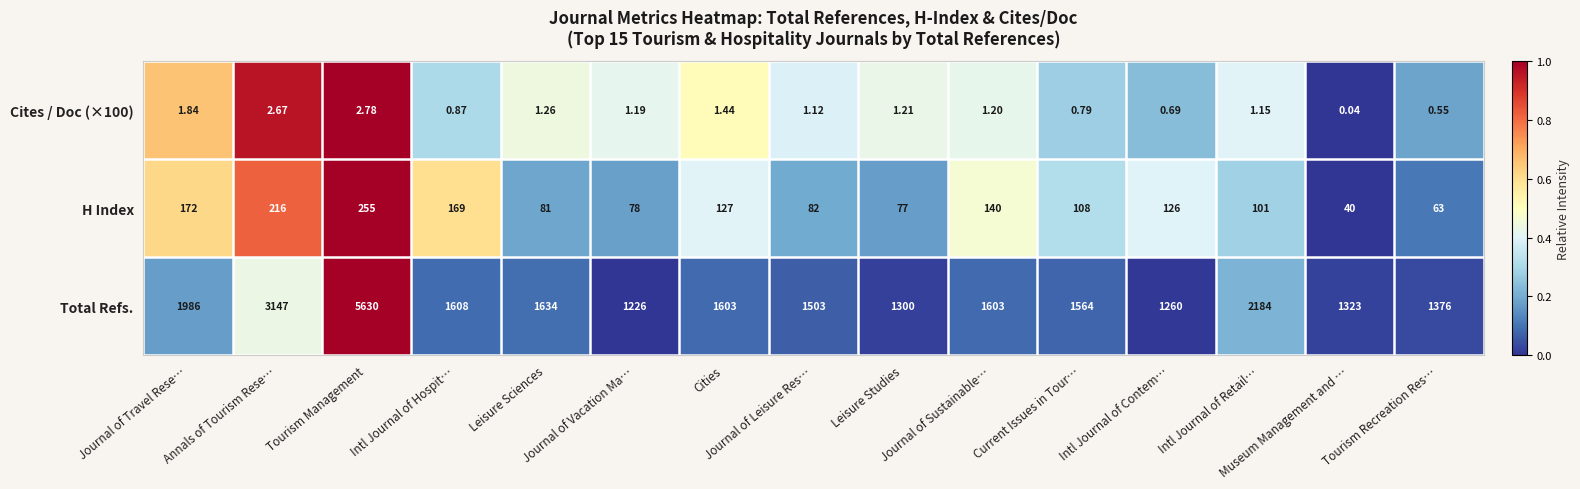

Which series has the widest spread of values?

Total Refs.